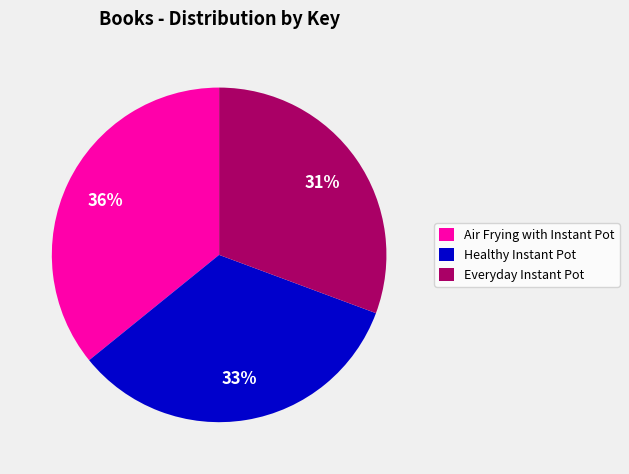

How many slices are in this pie chart?

3